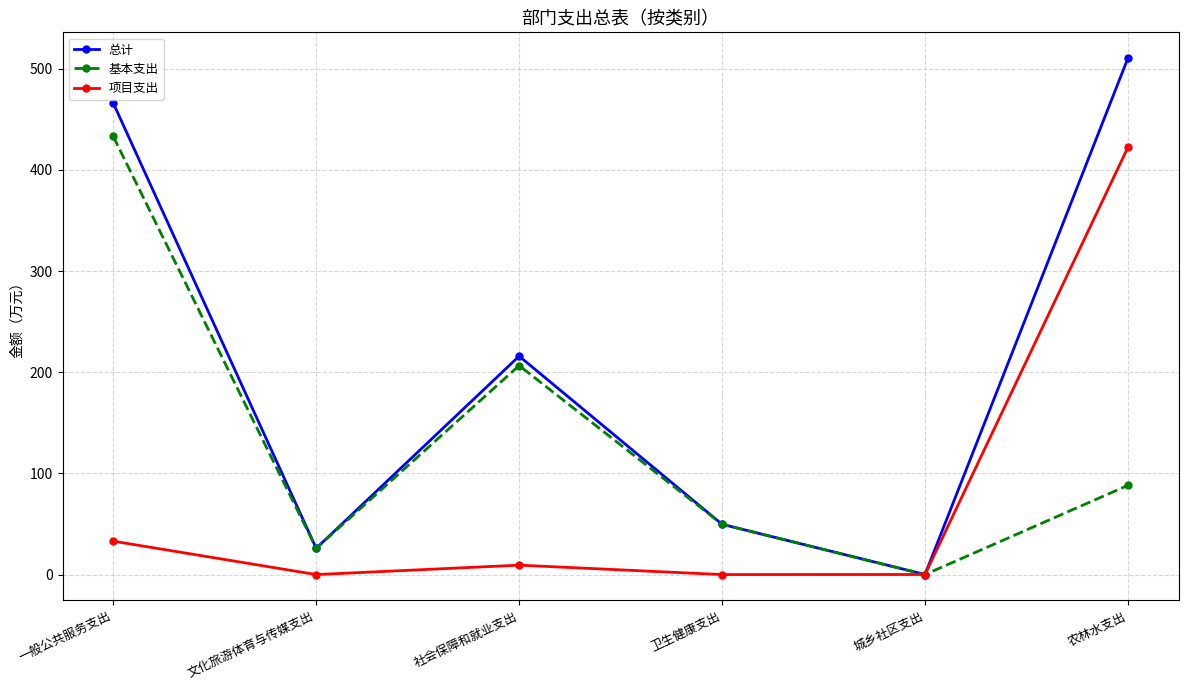

True or false: 基本支出 has more than 2 points higher than both neighbors.

False